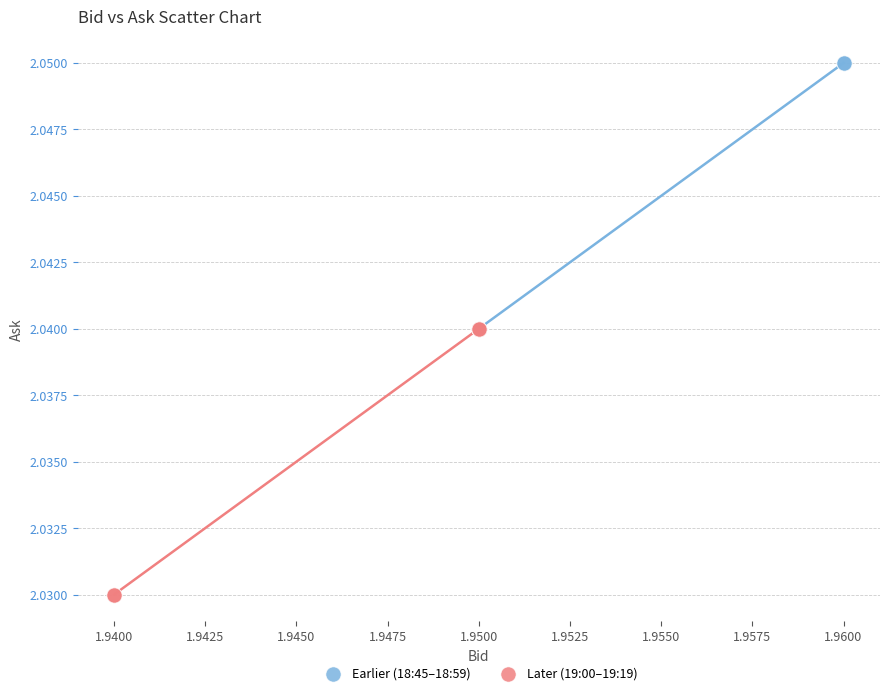

What are all the series names shown in the legend?

Earlier (18:45–18:59), Later (19:00–19:19)